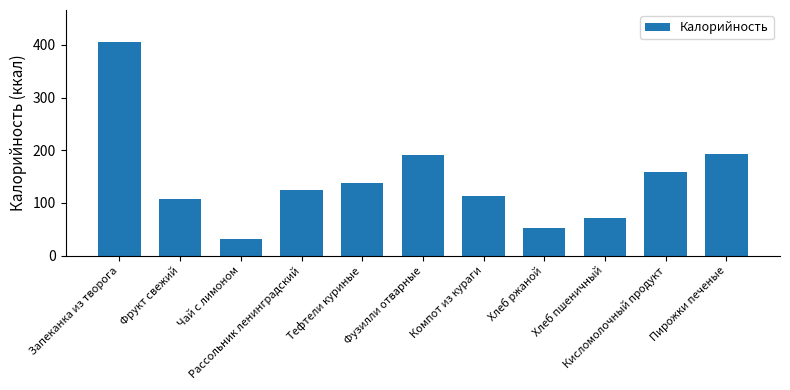

How many categories are shown in the chart?

11